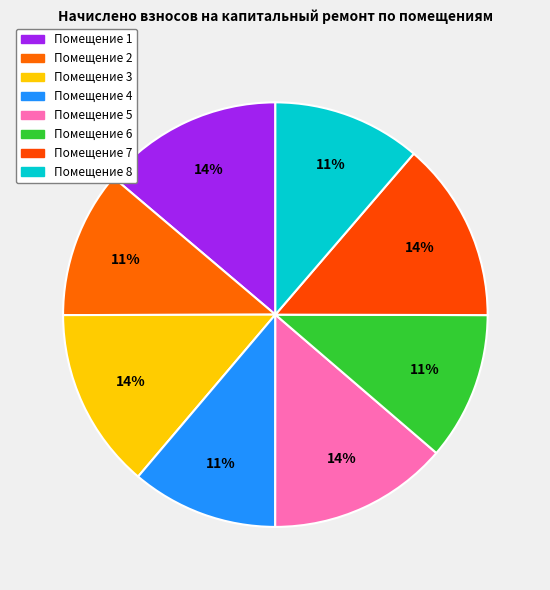

How many slices are in this pie chart?

8